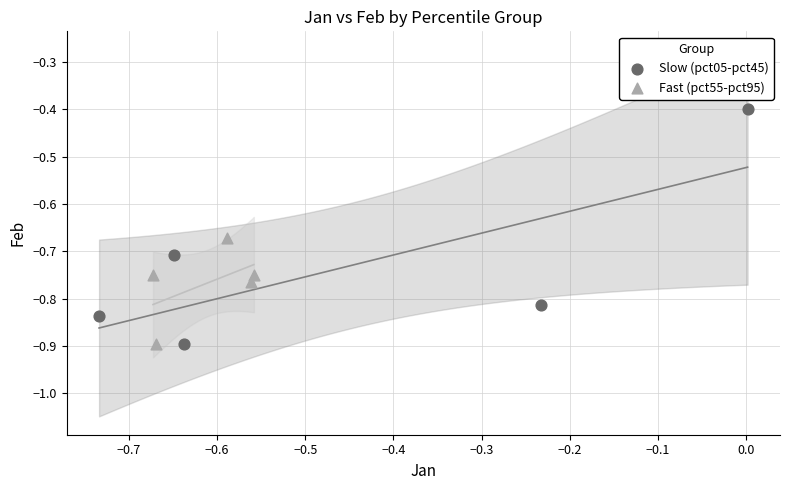

Which series reaches the maximum Y coordinate?

Slow (pct05-pct45)